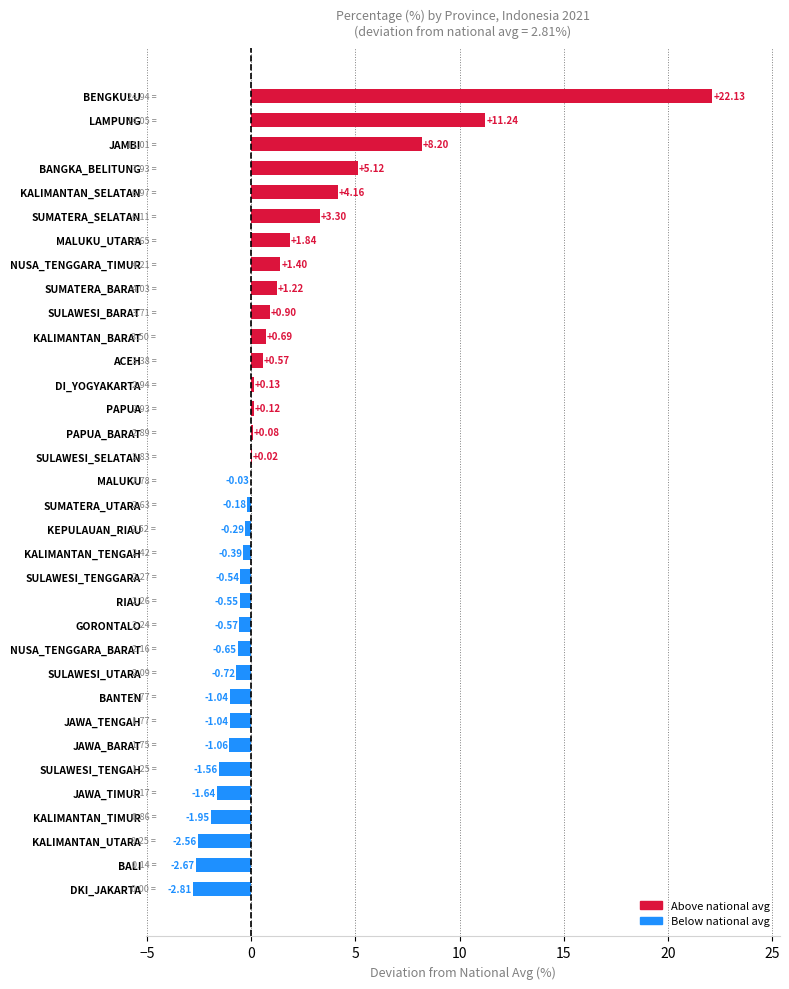

What is the sum of all values?

40.9